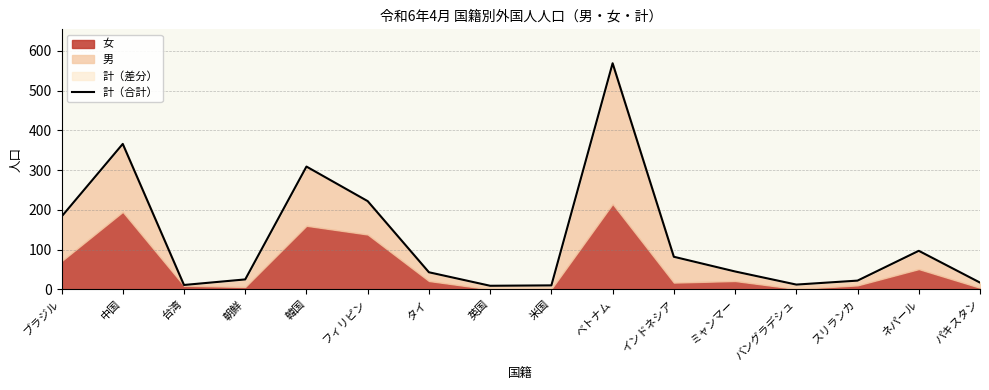

The chart shows a value of 183 at ブラジル. True or false?

True